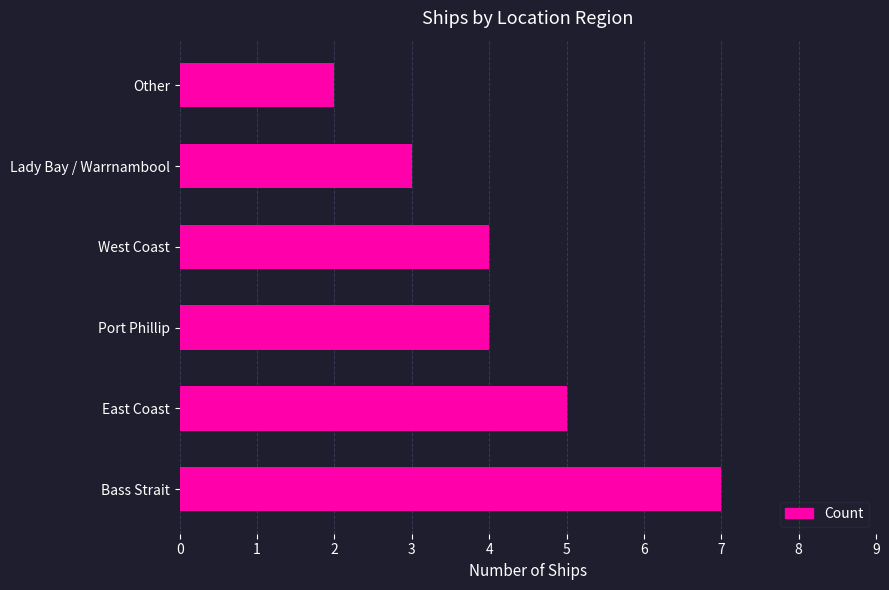

Reading bottom to top, extract all data points from this chart.

7	5	4	4	3	2